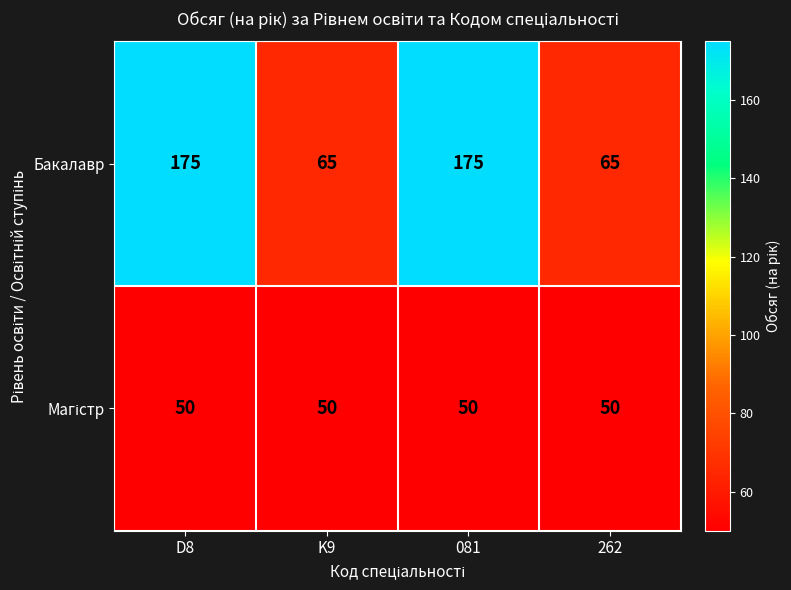

Which series changed the most between D8 and 262?

Бакалавр